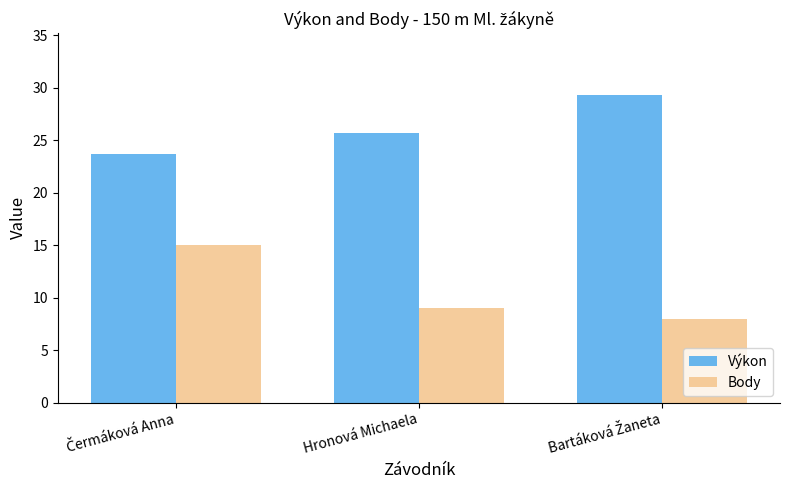

What is the total value across all series at Hronová Michaela?

34.7